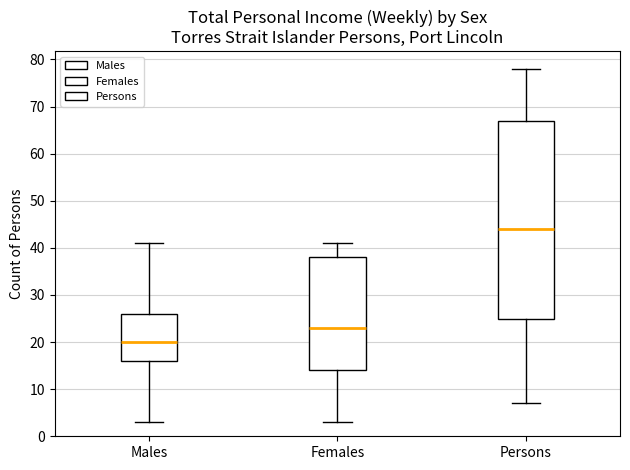

Where does the median line of the box for Females sit on the y-axis? The values are not printed on the chart, so give them approximately, as read against the axis.

23